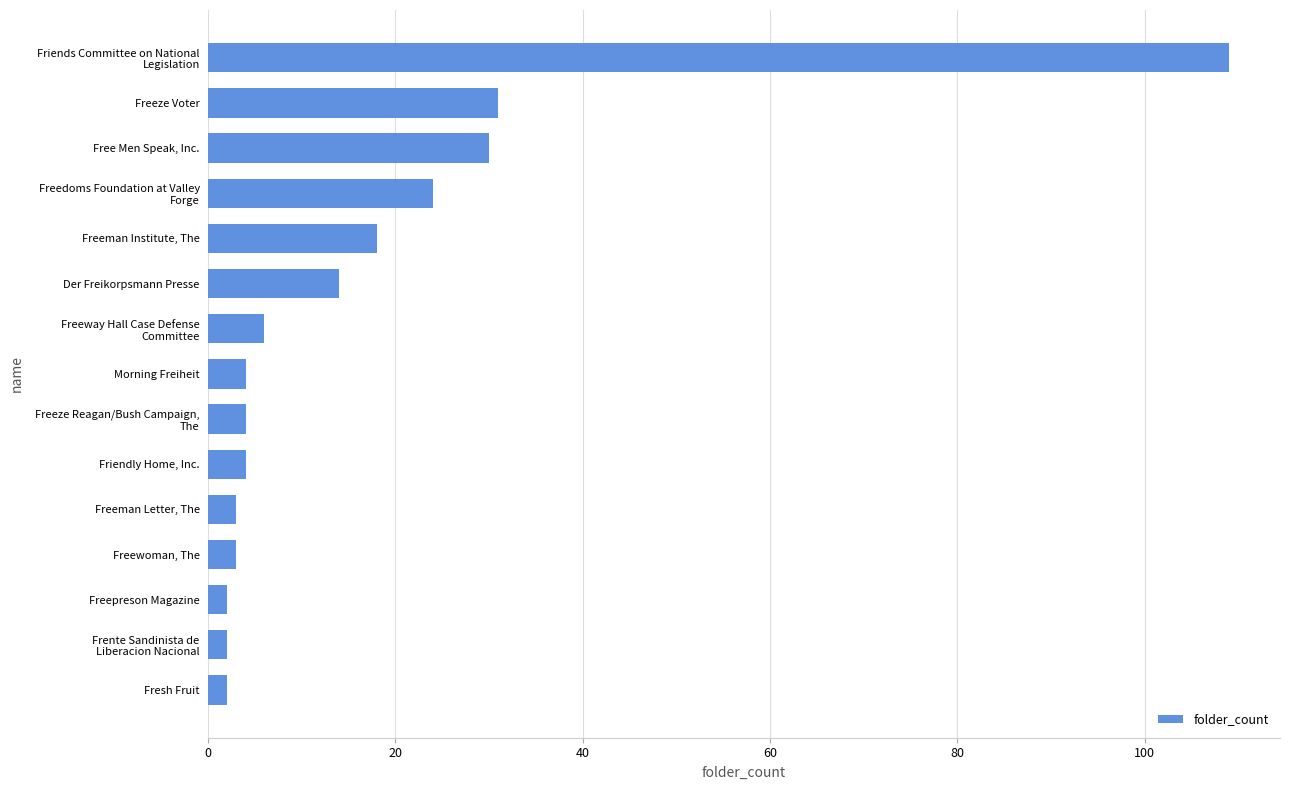

Which has a higher value, Freeman Institute, The or Freewoman, The?

Freeman Institute, The